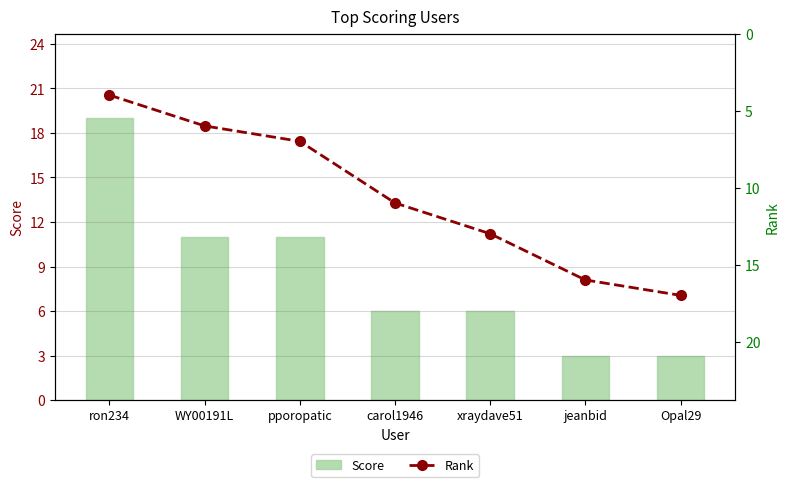

Count the number of data series in this chart.

2